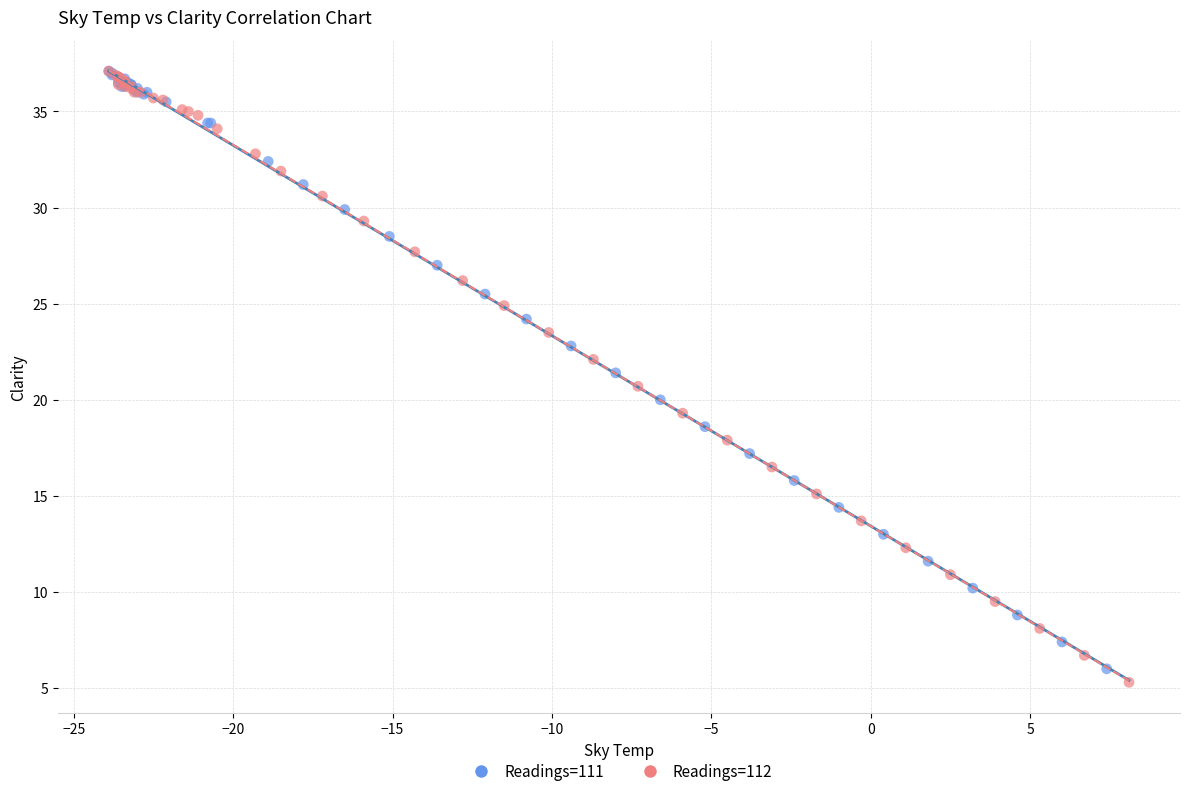

Which series has the largest Y range (max minus min)?

Readings=112